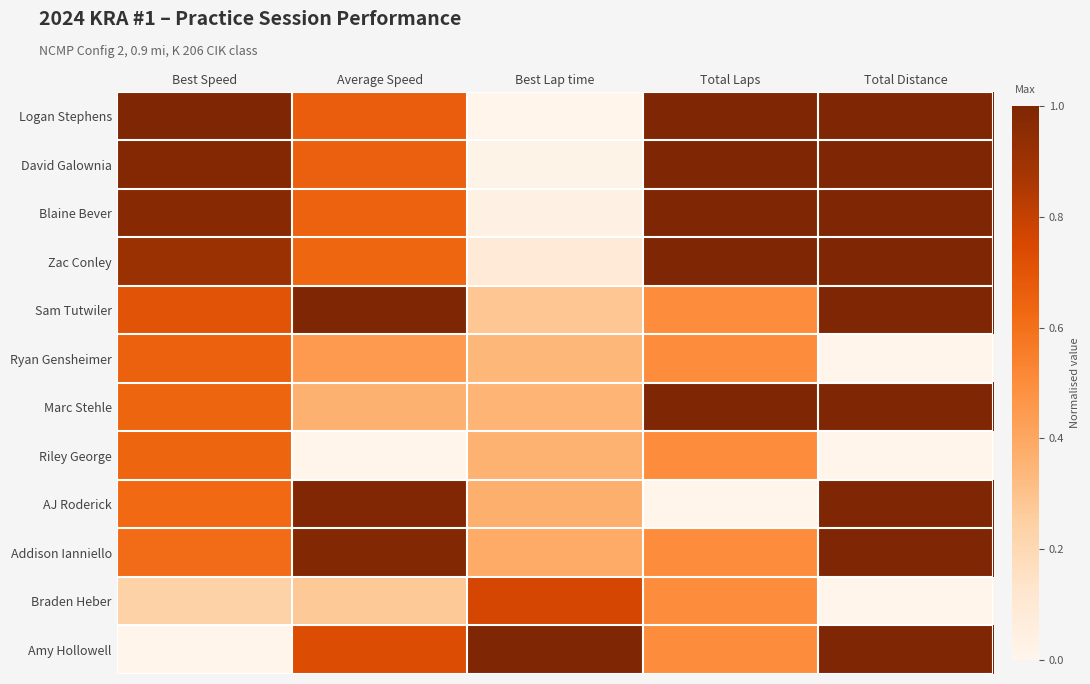

At which category is the sum across all series the highest?

Total Distance